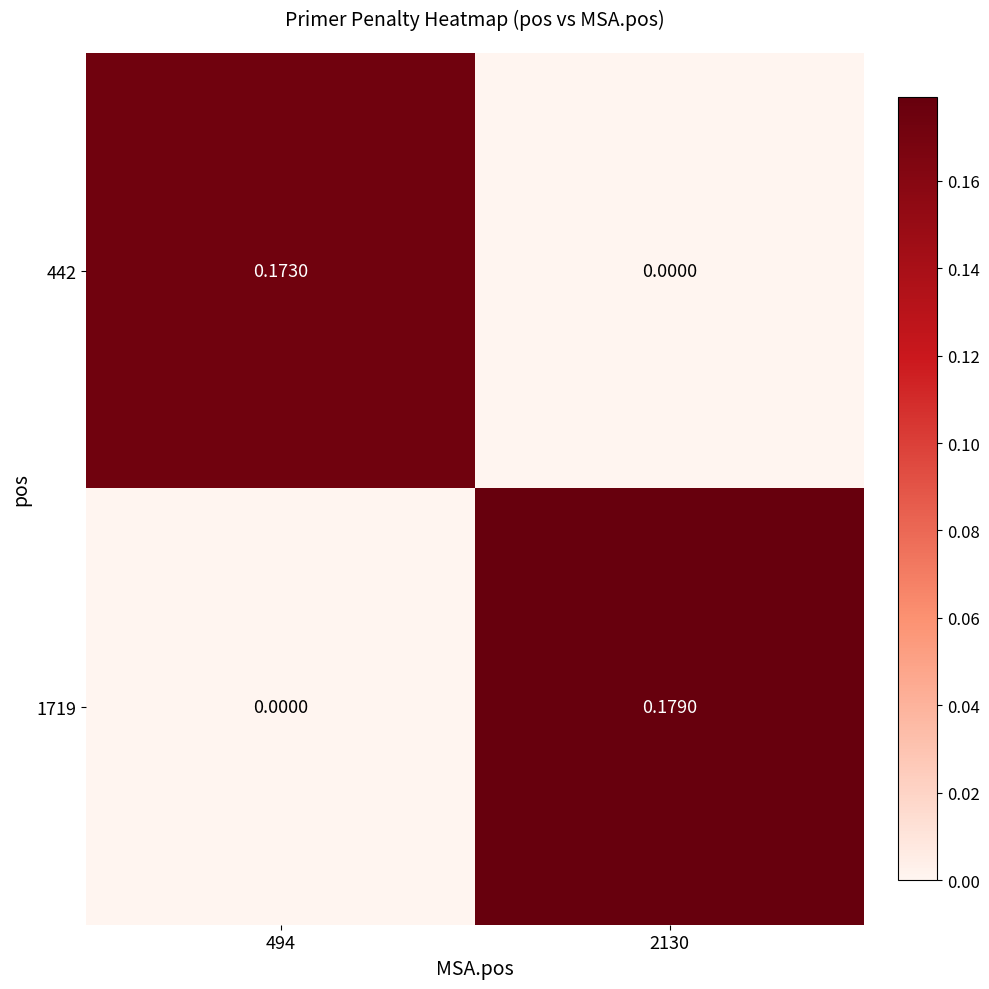

Is the value of 1719 at 2130 greater than the value of 442 at 2130?

Yes